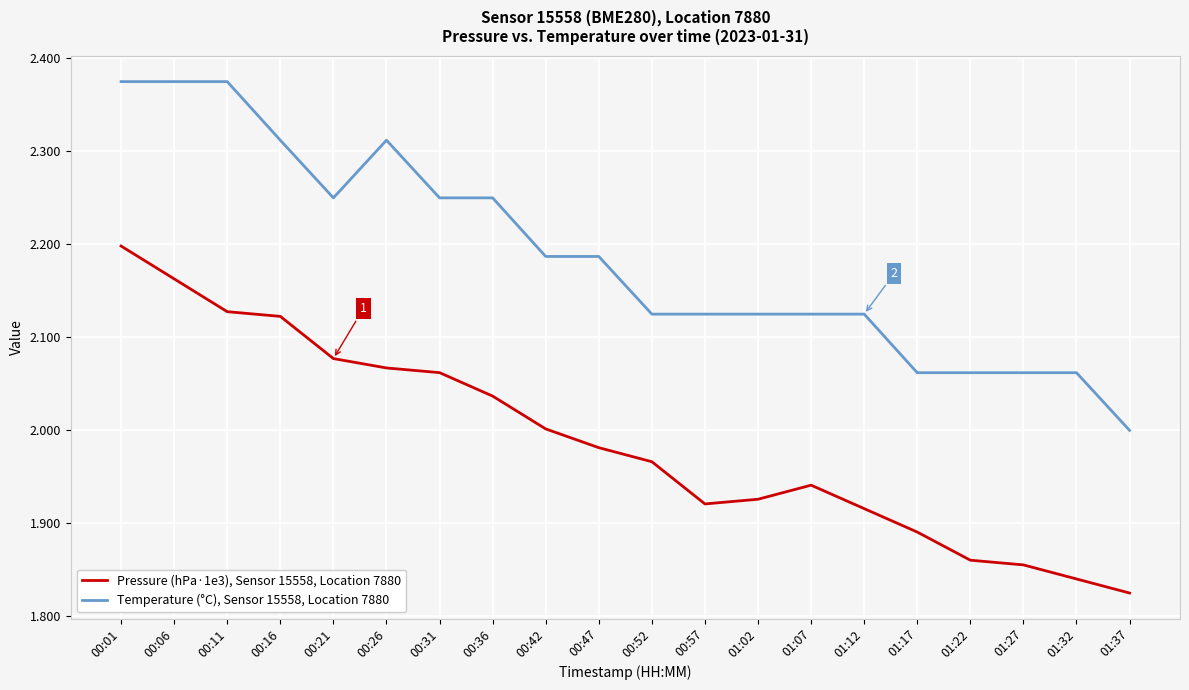

Rank the series at 01:22 from highest to lowest value.

Temperature (°C), Sensor 15558, Location 7880, Pressure (hPa·1e3), Sensor 15558, Location 7880